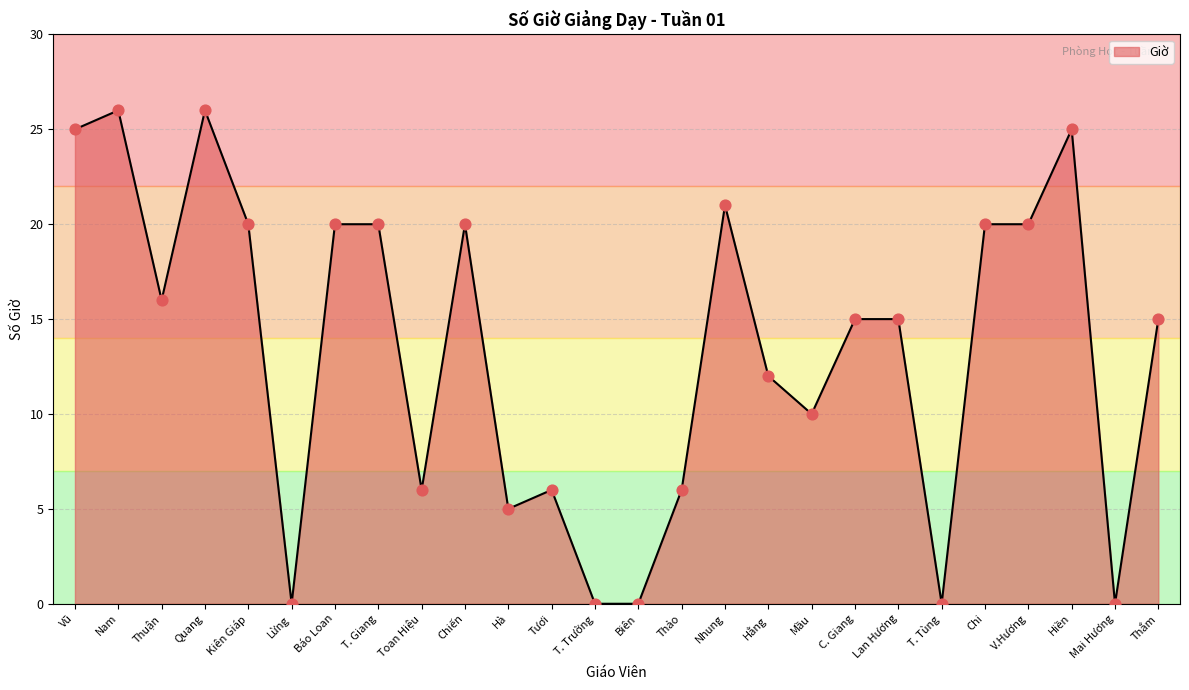

What is the change in value from Quang to T. Giang?

-6